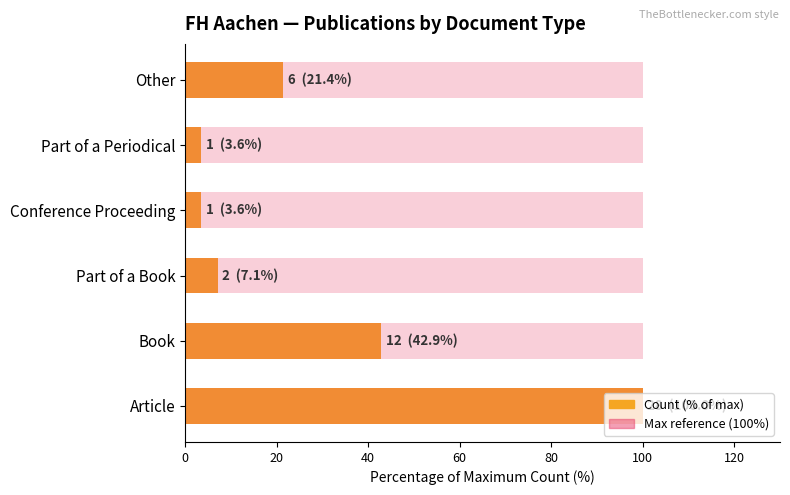

How many bars are there in each group?

2